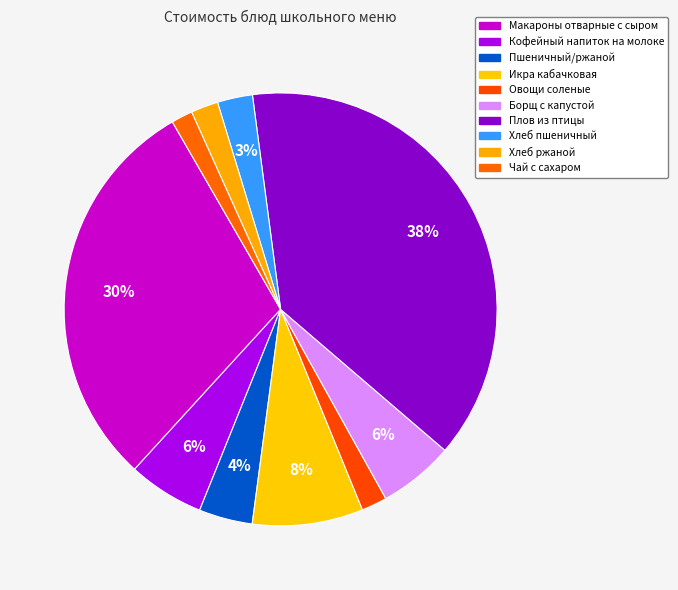

To the nearest percent, what is the combined percentage of Овощи соленые and Кофейный напиток на молоке?

8%